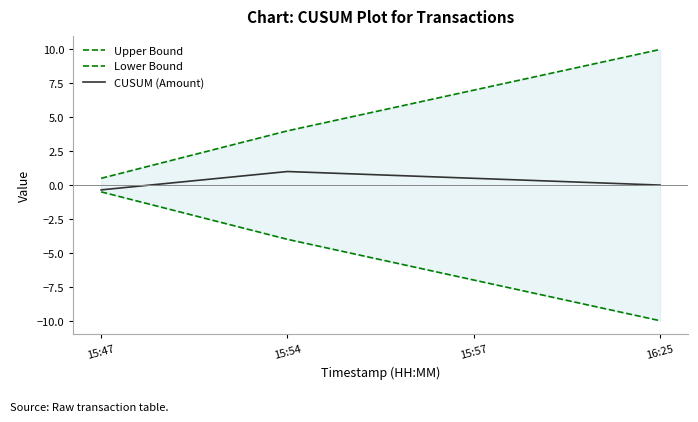

Reading left to right, extract all data points from this chart.

Upper Bound: 0.5	4.0	7.0	10.0
Lower Bound: -0.5	-4.0	-7.0	-10.0
CUSUM (Amount): -0.4	1.0	0.5	-0.0